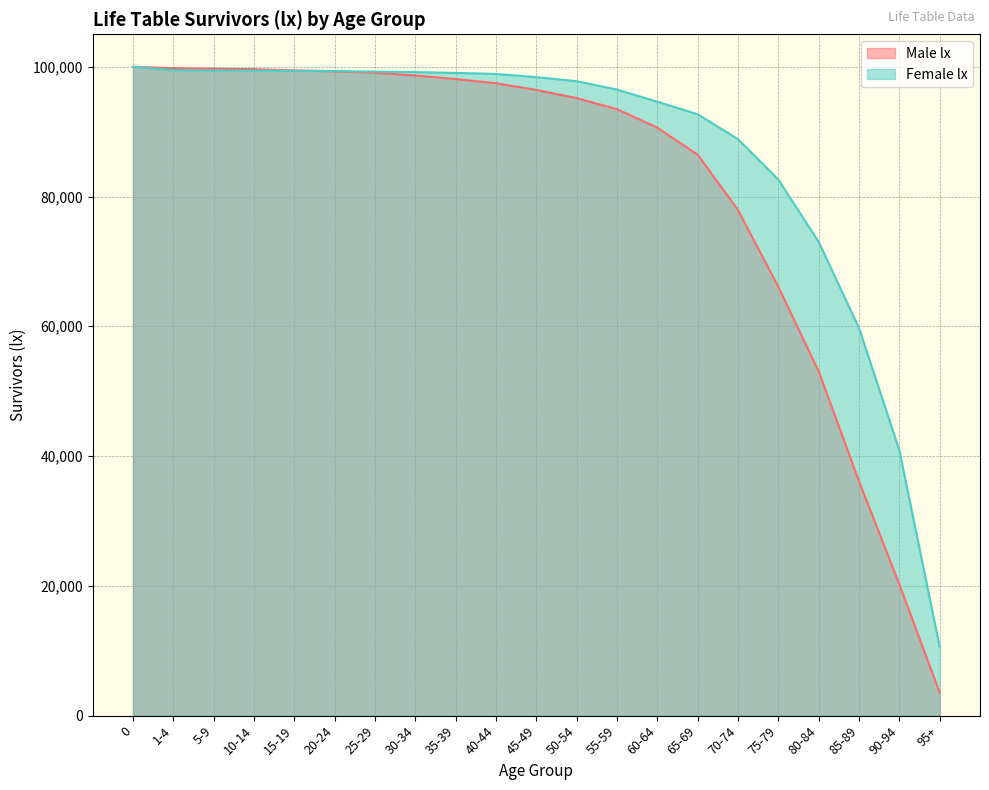

What is the smallest value displayed?

3550